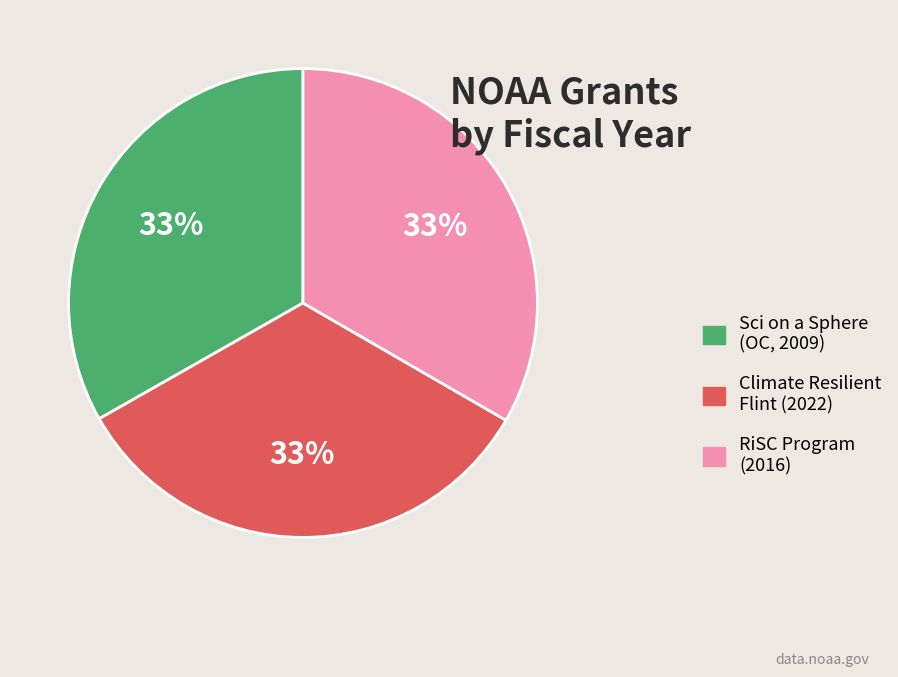

Does any single category account for the majority?

No